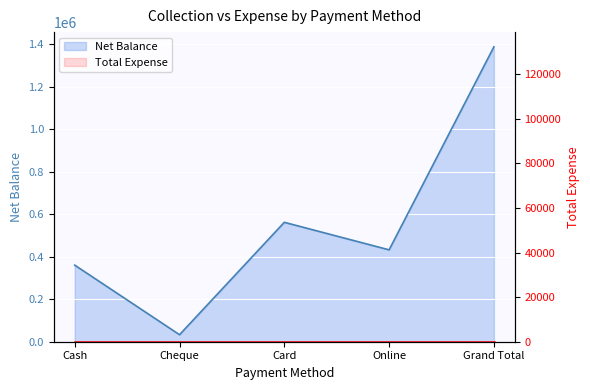

The value at Online is 643753. True or false?

False